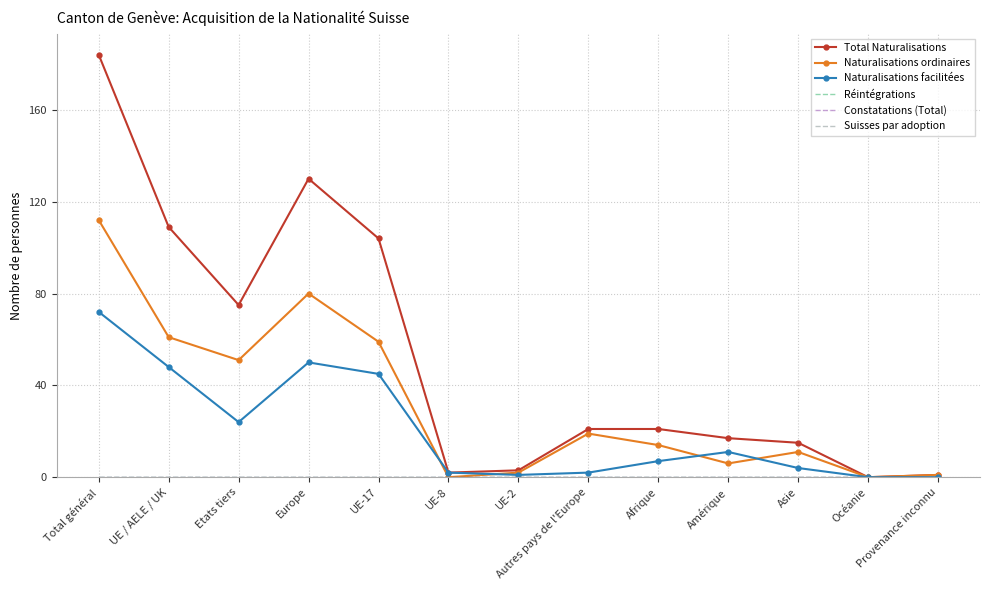

Rank the categories by Naturalisations ordinaires value from highest to lowest.

Total général, Europe, UE / AELE / UK, UE-17, Etats tiers, Autres pays de l'Europe, Afrique, Asie, Amérique, UE-2, Provenance inconnu, UE-8, Océanie